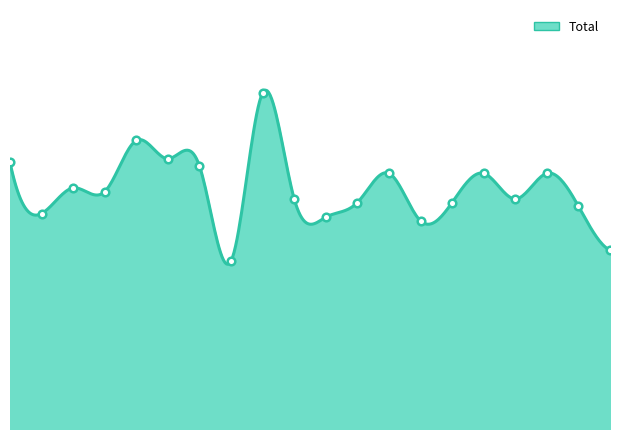

Does the chart have visible grid lines?

No